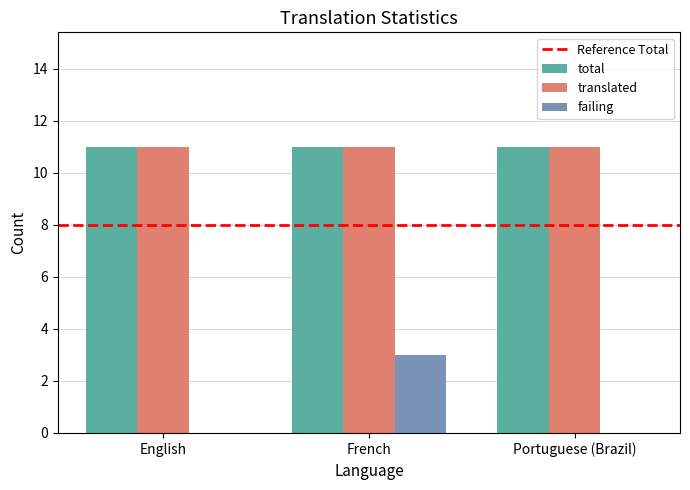

What is the total value across all series at Portuguese (Brazil)?

22